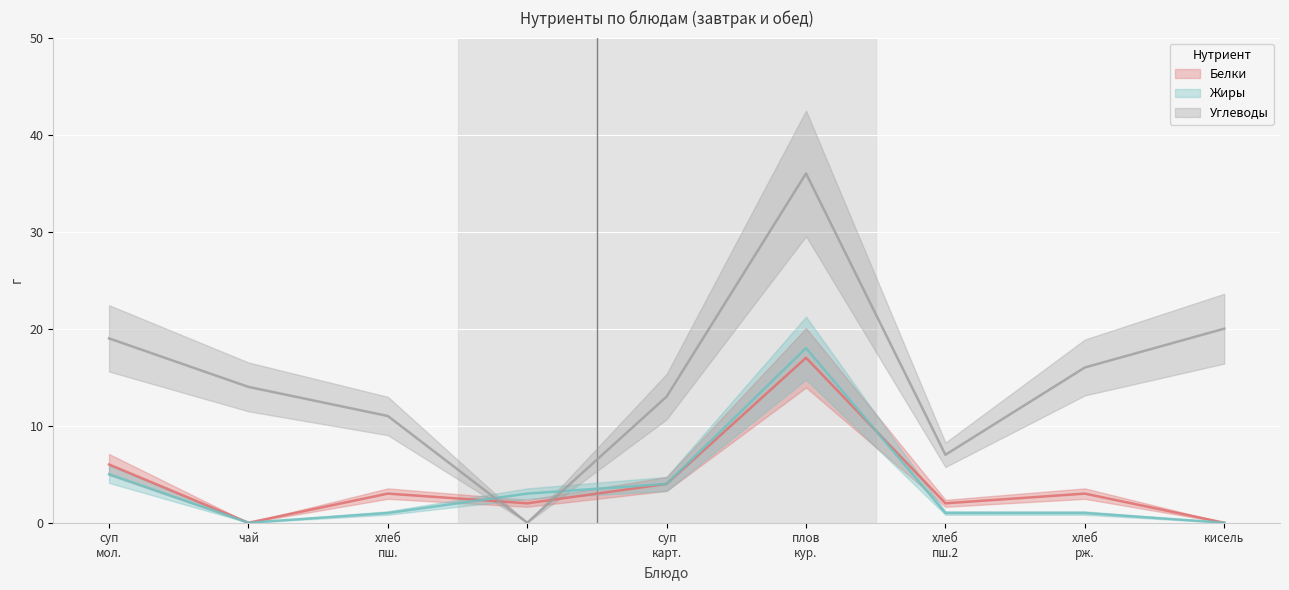

What is the difference between the maximum and minimum values in the Жиры series?

18